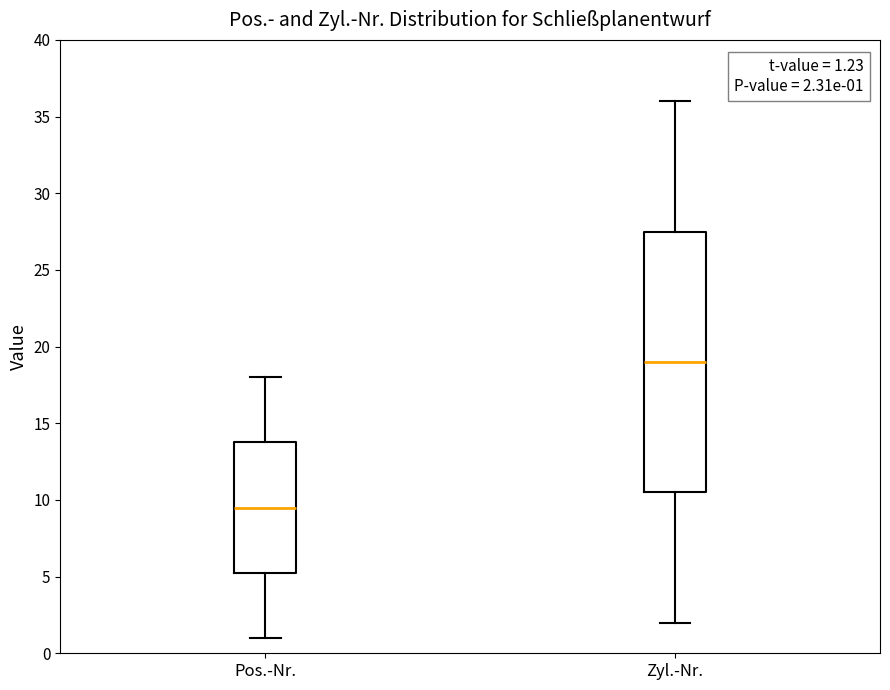

Which box is the tallest, from its lower edge to its upper edge?

Zyl.-Nr.